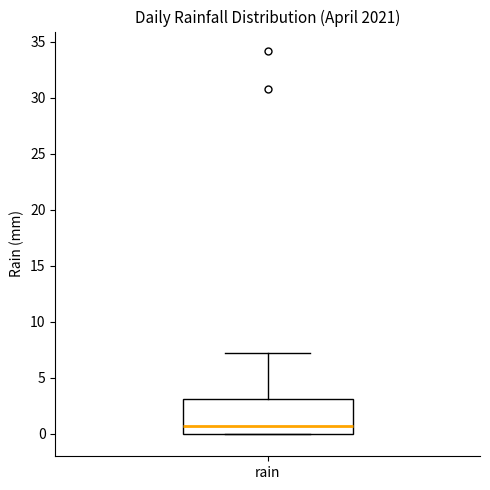

Where is the lower edge of the box for rain on the y-axis? The values are not printed on the chart, so give them approximately, as read against the axis.

0.0